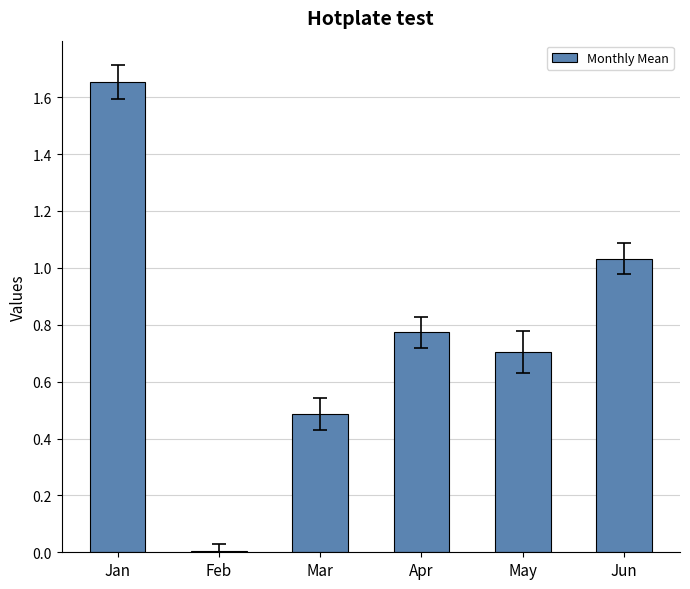

The value at Apr is 0.3. True or false?

False